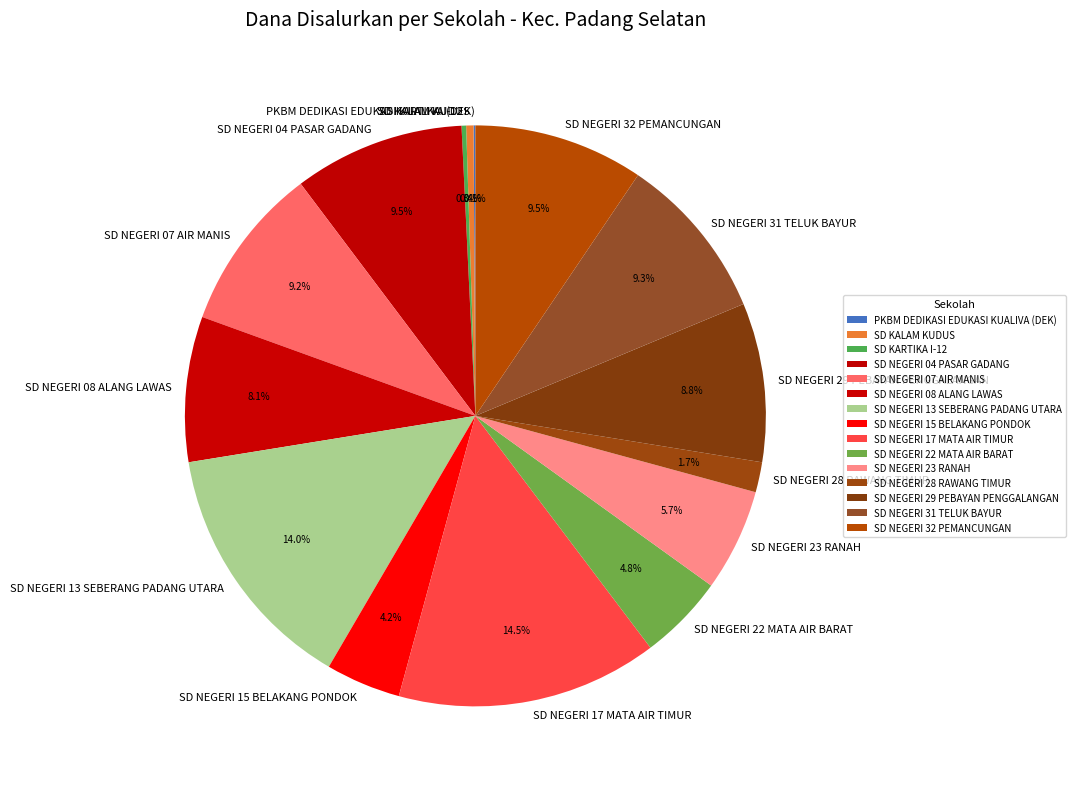

Is the sum of SD NEGERI 23 RANAH and SD NEGERI 17 MATA AIR TIMUR greater than half?

No